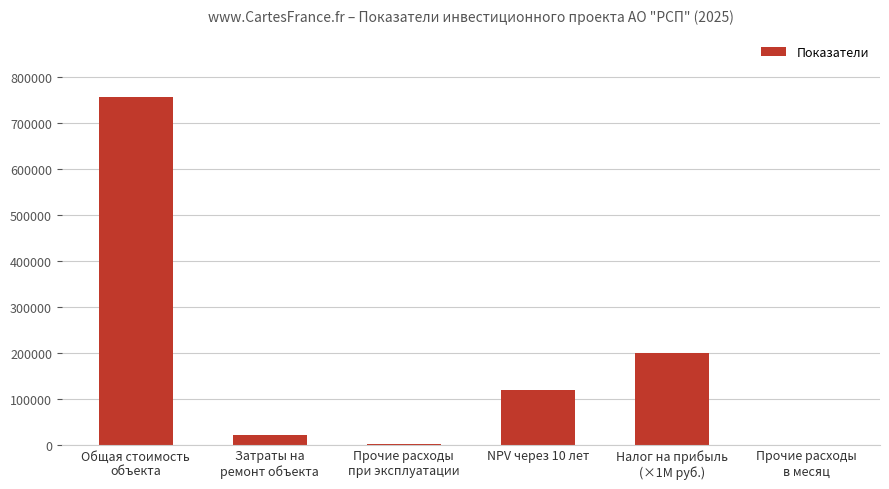

What is the maximum value shown in the chart?

757000